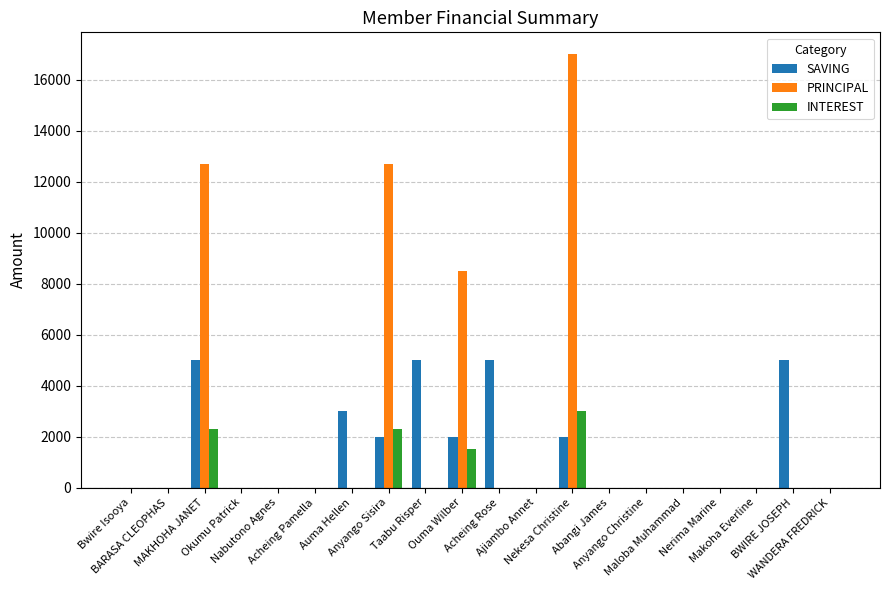

Reading left to right, list all the values displayed in this chart.

SAVING: 0	0	5000	0	0	0	3000	2000	5000	2000	5000	0	2000	0	0	0	0	0	5000	0
PRINCIPAL: 0	0	12700	0	0	0	0	12700	0	8500	0	0	17000	0	0	0	0	0	0	0
INTEREST: 0	0	2300	0	0	0	0	2300	0	1500	0	0	3000	0	0	0	0	0	0	0